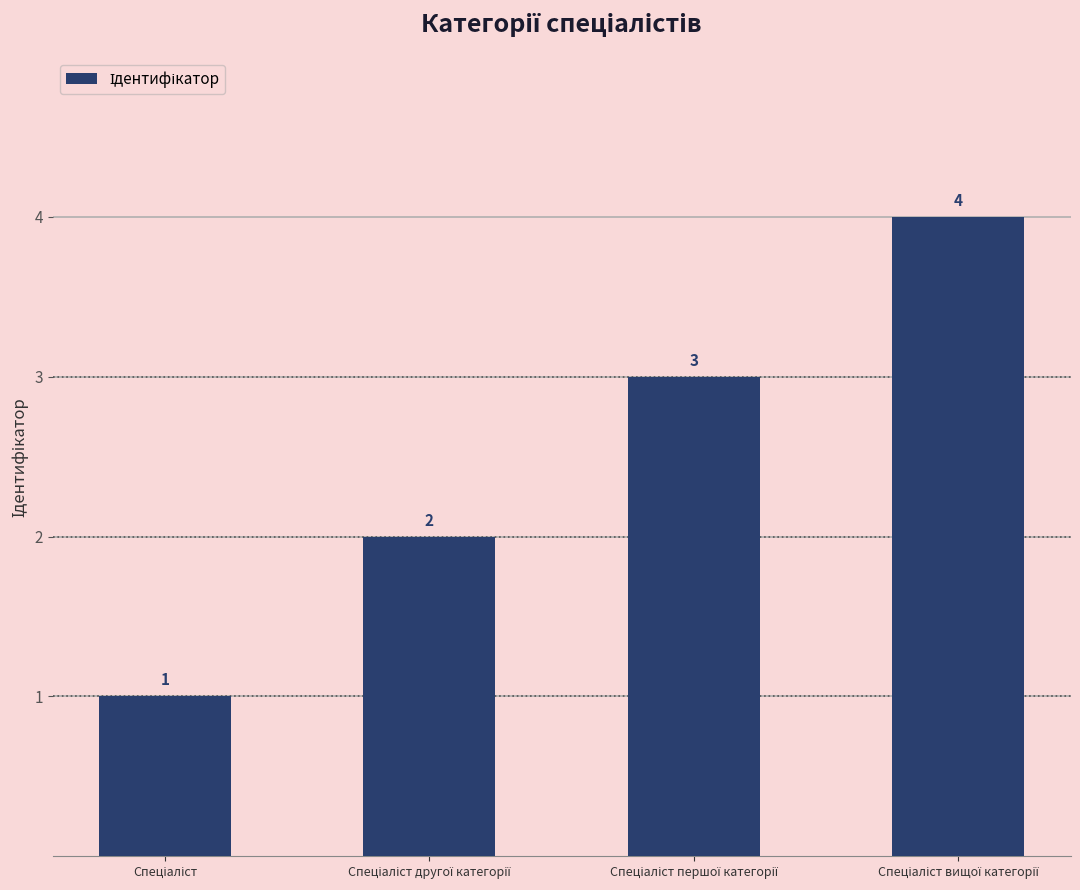

What is the value of the 1st bar from the left?

1